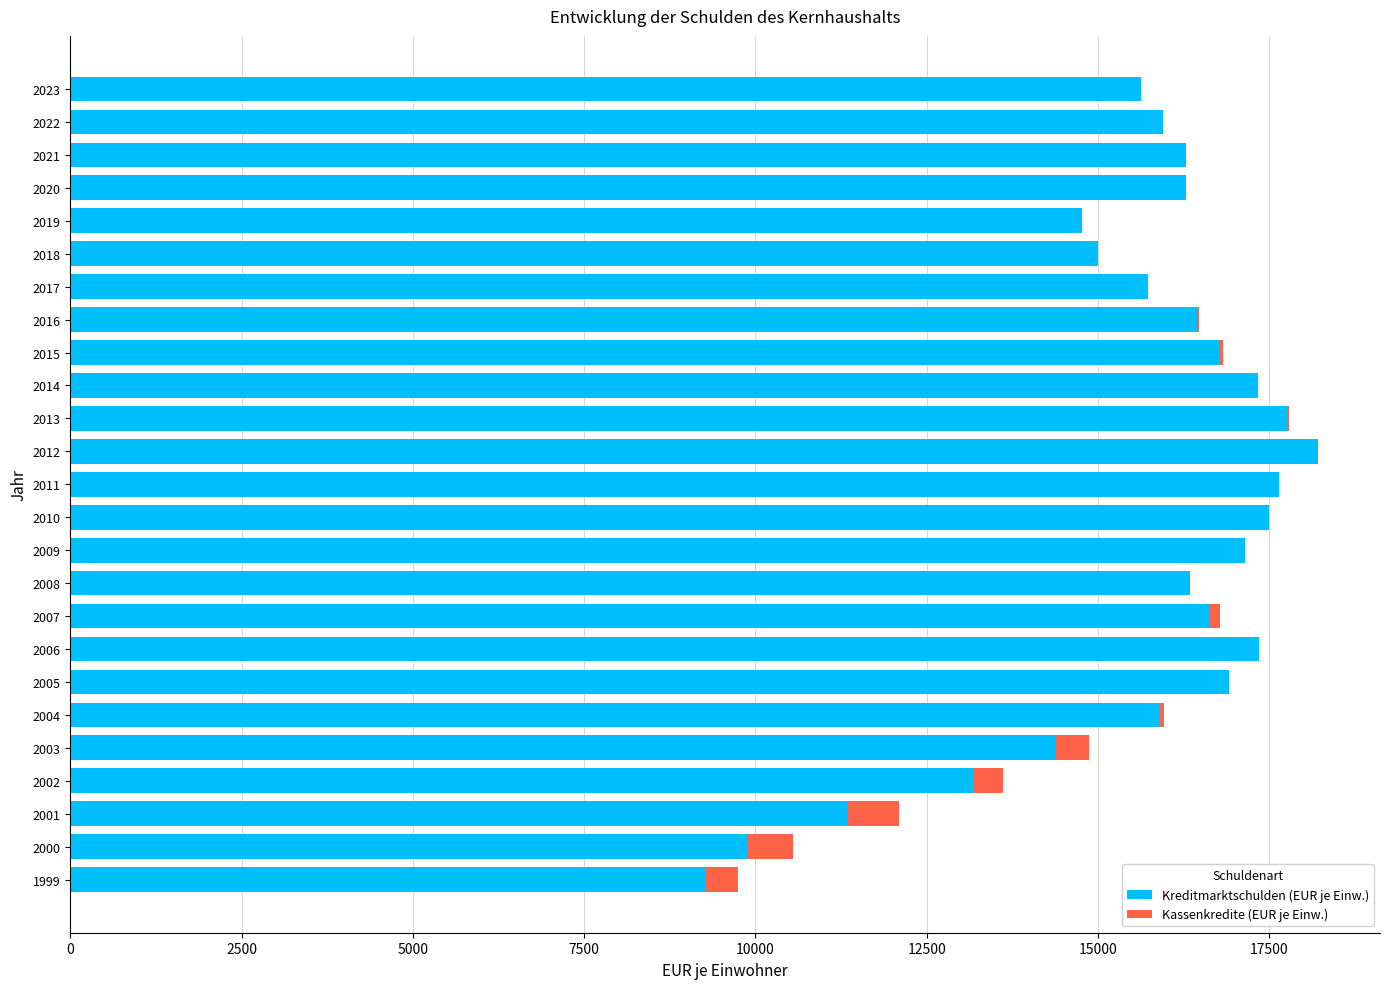

What is the maximum value for Kreditmarktschulden (EUR je Einw.)?

18195